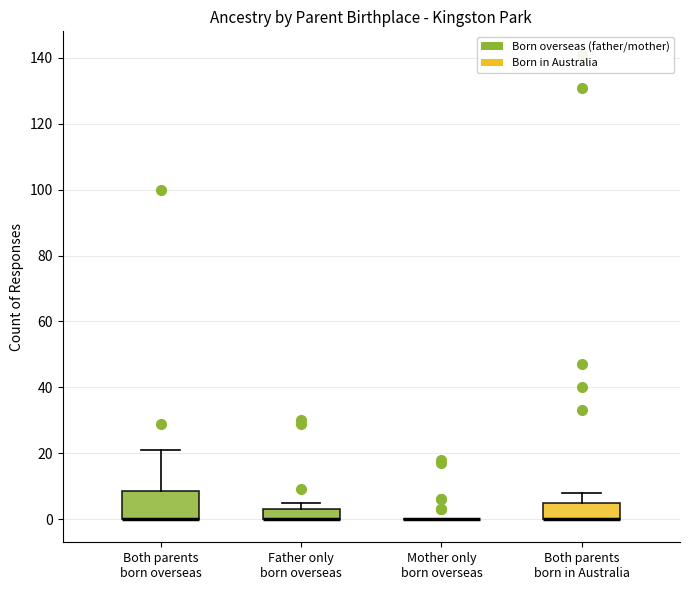

Reading left to right, transcribe this box plot: for each box, give where its median line is, the range the box spans, and where its two whiskers end, as read against the y-axis. The values are not printed on the chart, so give them approximately, as read against the axis.

Both parents born overseas: median 0 (drawn on the box's lower edge), box 0 to 8, whiskers 0 to 22
Father only born overseas: median 0 (drawn on the box's lower edge), box 0 to 4, whiskers 0 to 6
Mother only born overseas: box collapsed to a line at 0, whiskers 0 to 0
Both parents born in Australia: median 0 (drawn on the box's lower edge), box 0 to 6, whiskers 0 to 8